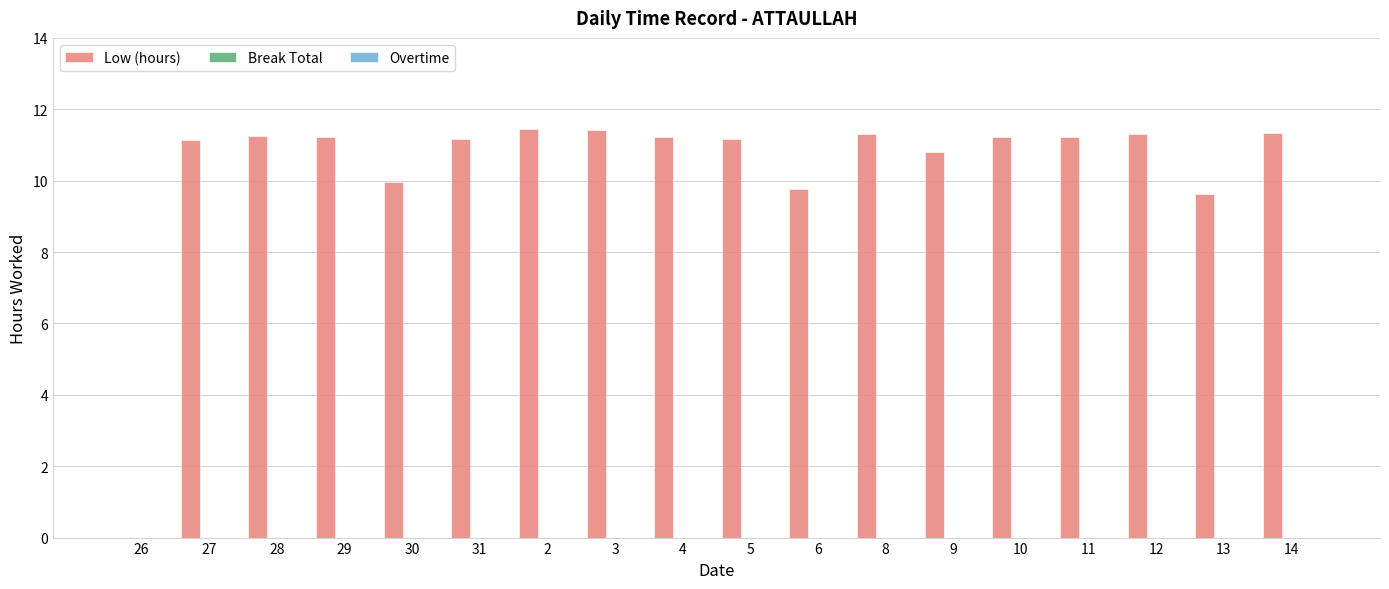

What is the sum of all values?

186.6